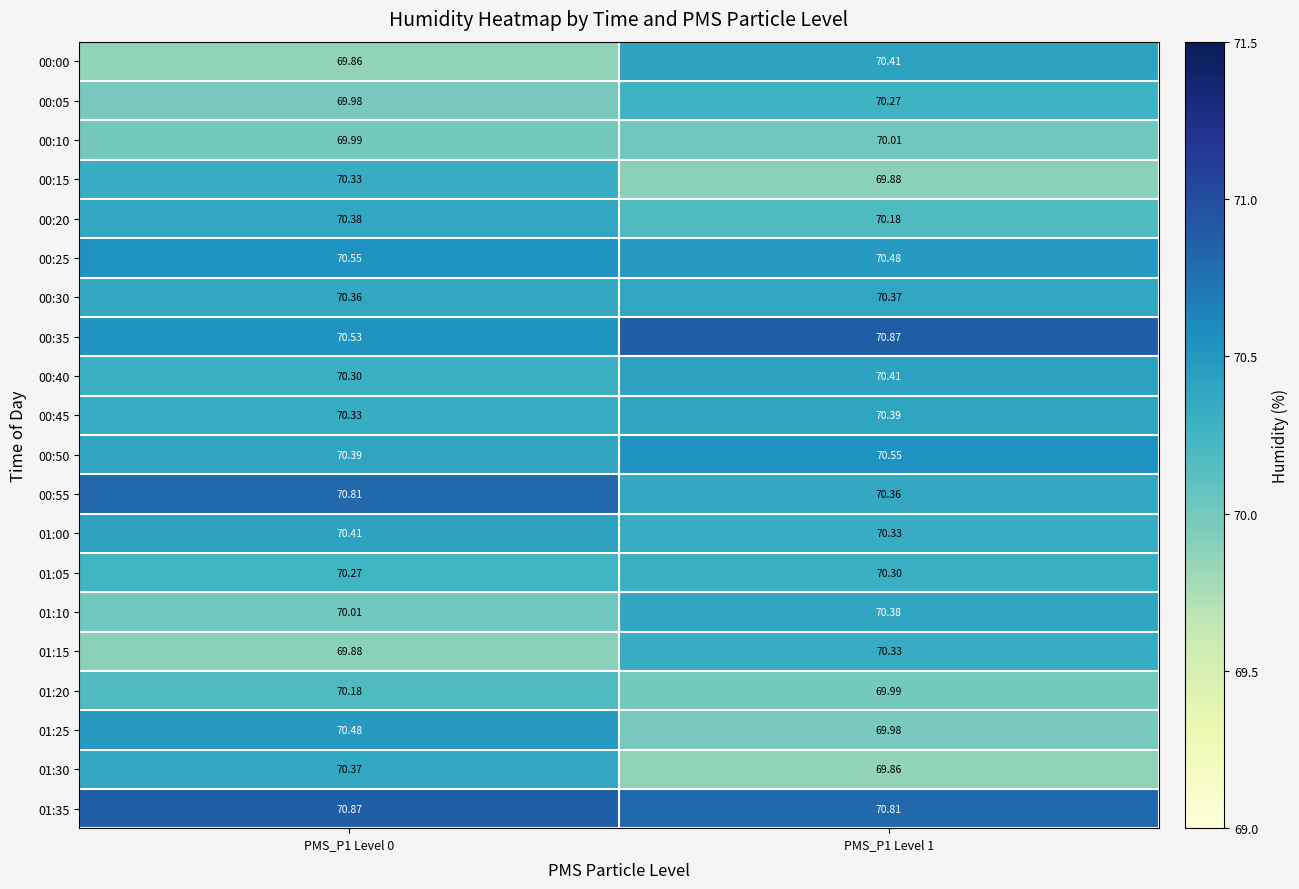

Is the value of 01:35 at PMS_P1 Level 1 greater than the value of 00:05 at PMS_P1 Level 0?

Yes